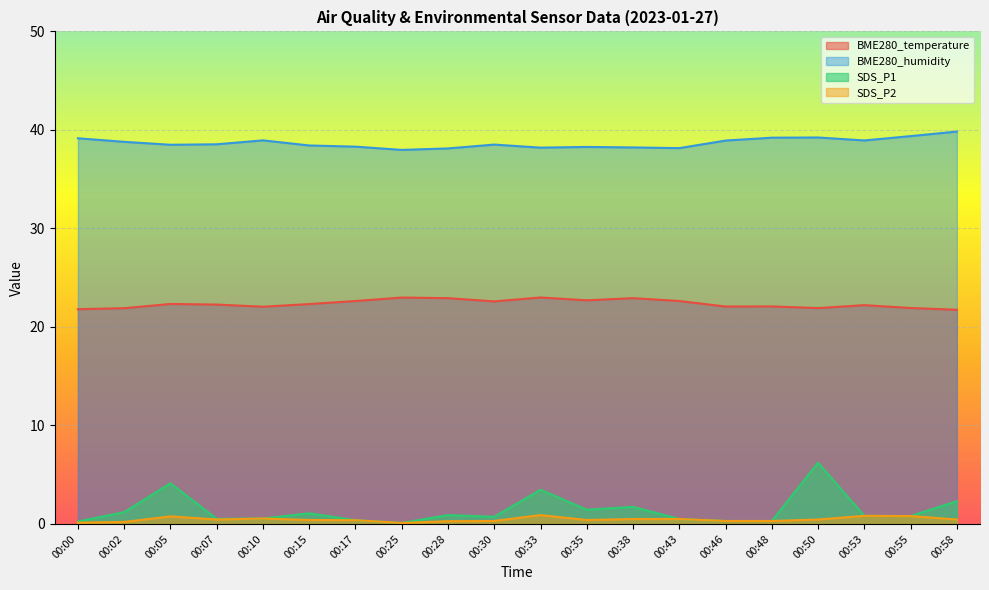

What is the approximate value of BME280_humidity at 00:02?

38.8